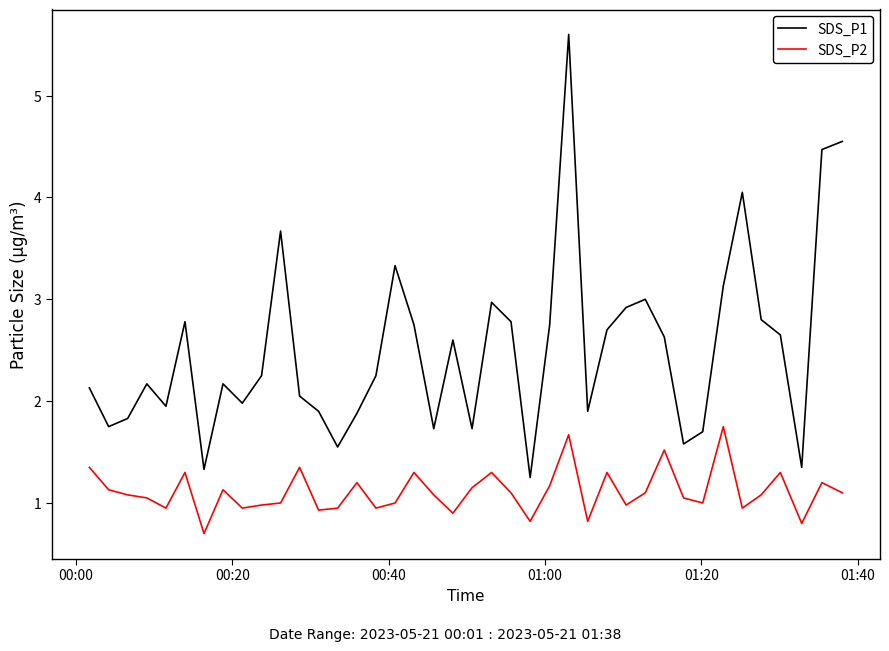

Which series has the largest range (max minus min)?

SDS_P1